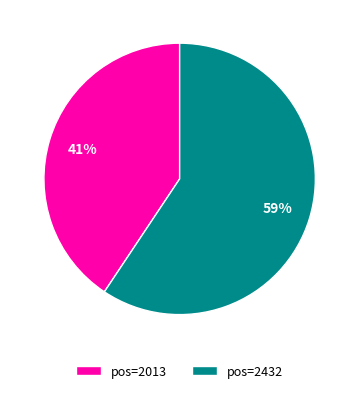

True or false: pos=2432 accounts for 46% of the total.

False